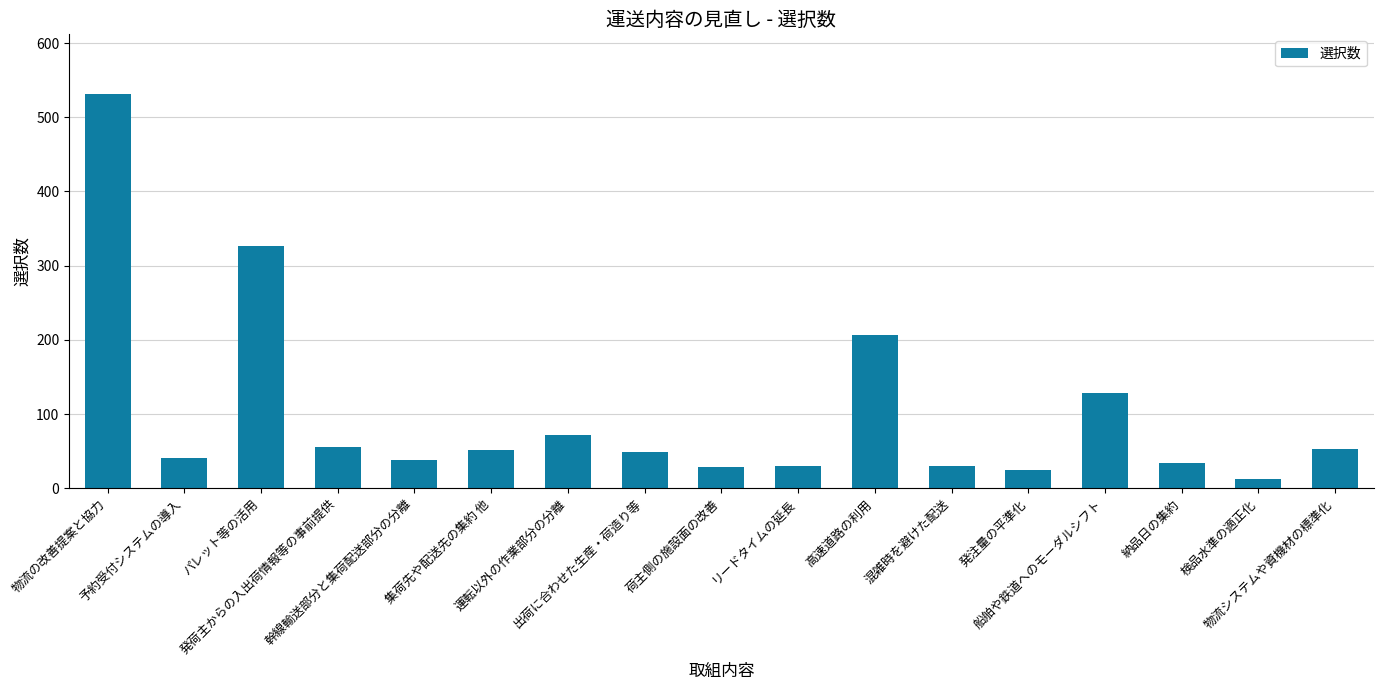

What is the maximum value shown in the chart?

532